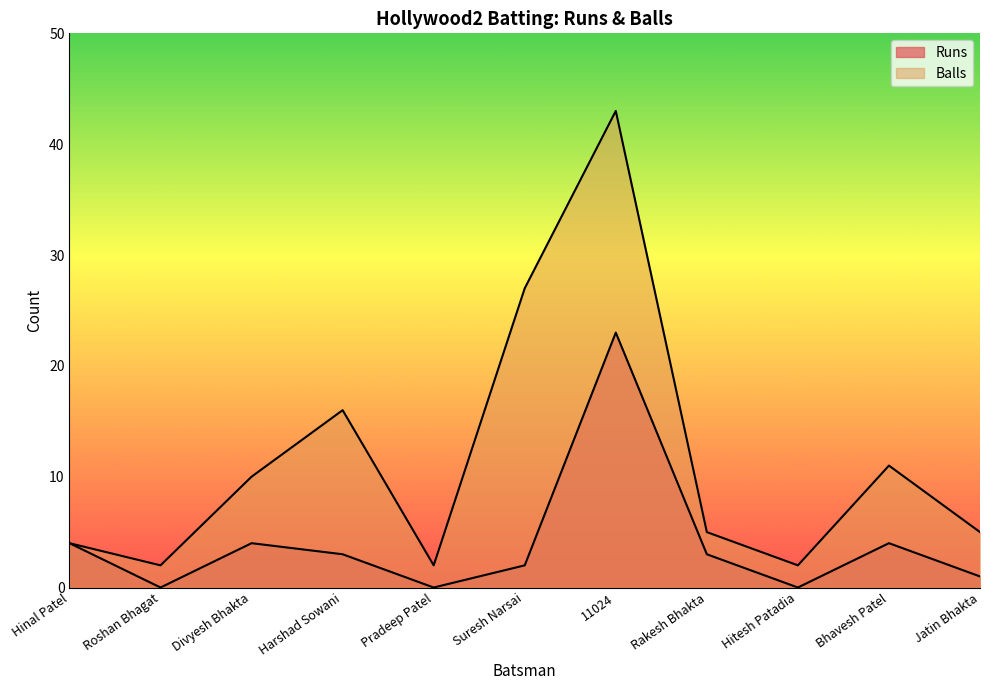

Where does the Runs series first go above 3?

Hinal Patel